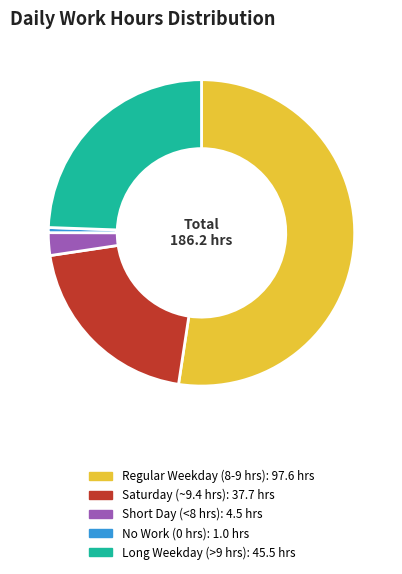

Is there any slice that represents more than half of the pie?

Yes